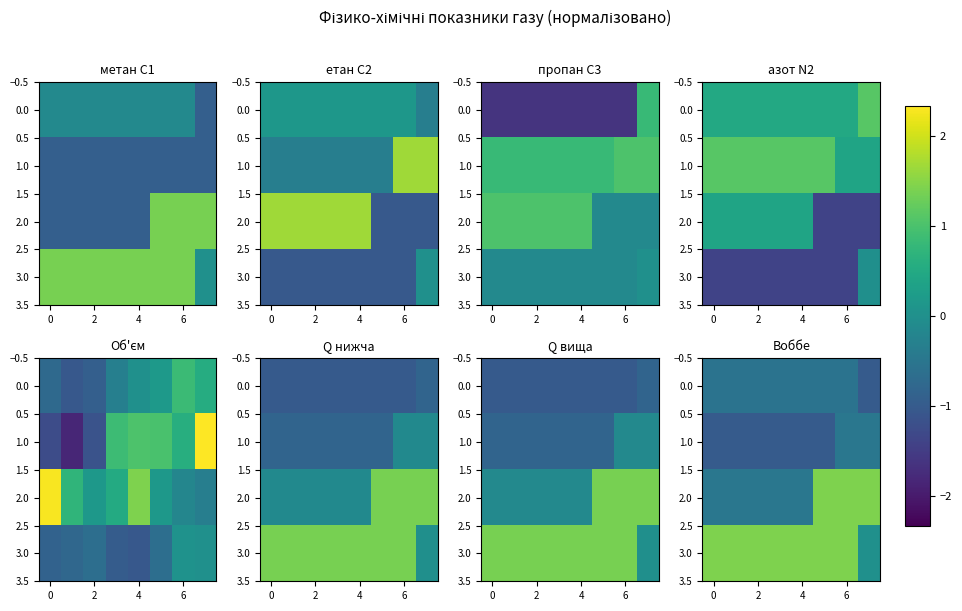

Read the 2.0 value at 2.

-0.5